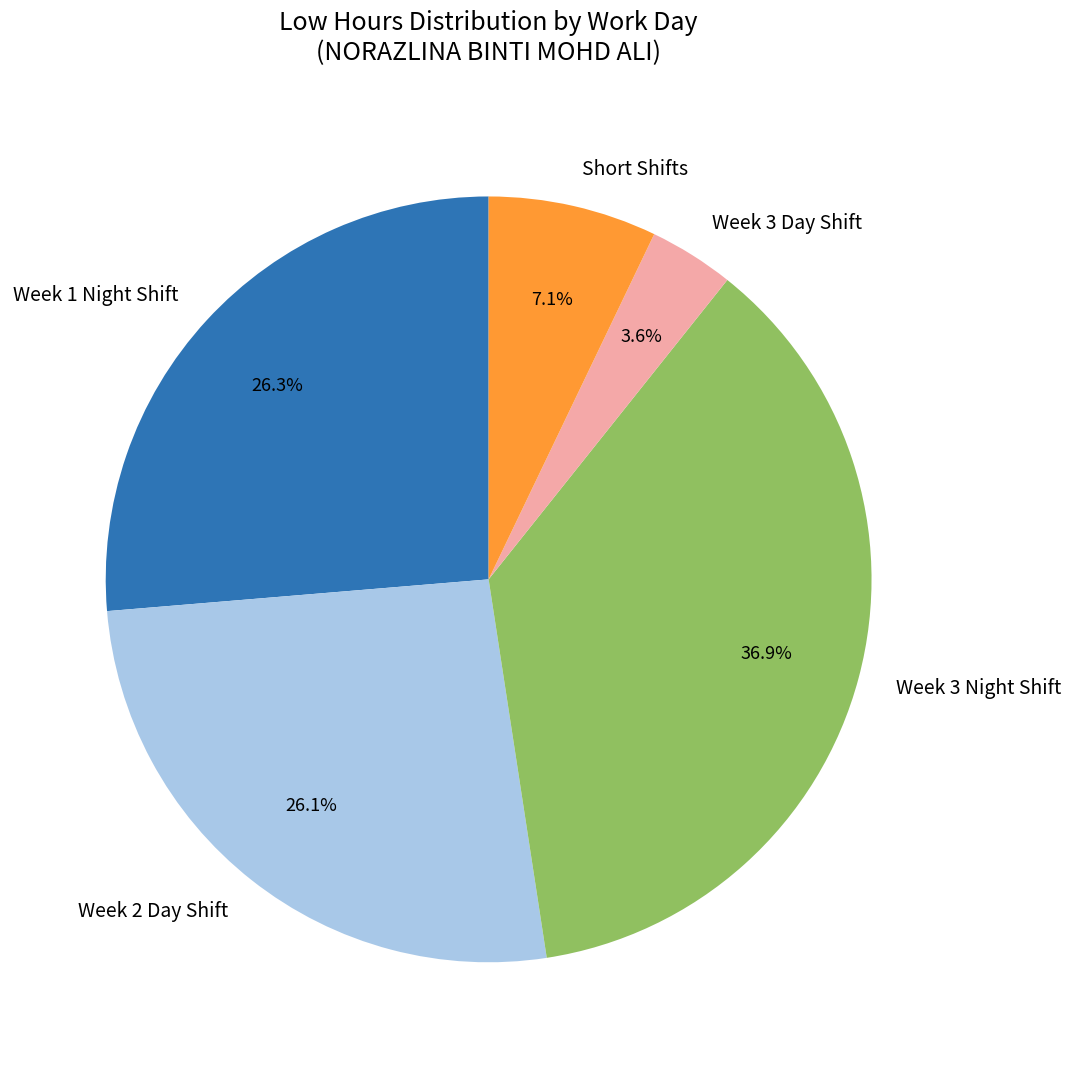

How many segments does this pie chart have?

5